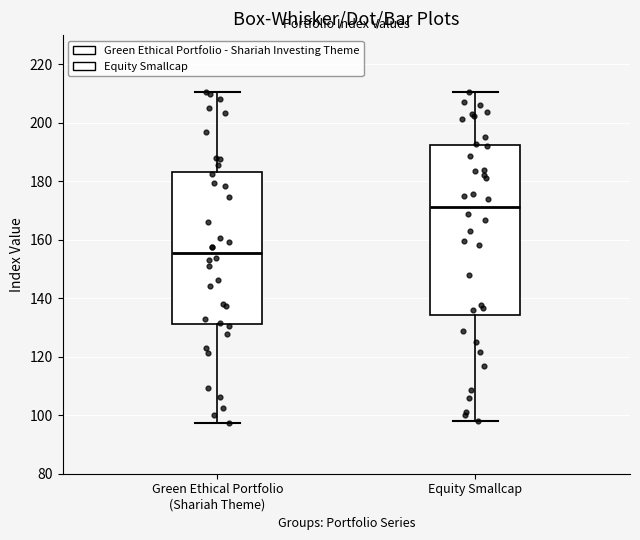

Which box is the tallest, from its lower edge to its upper edge?

Equity Smallcap